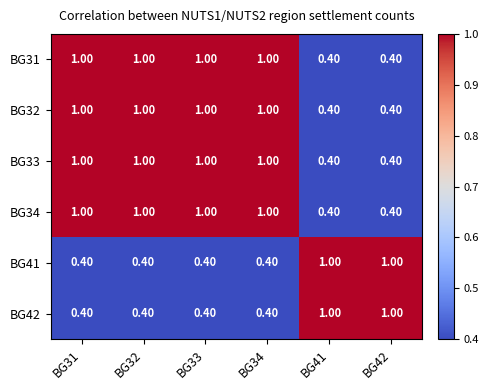

What is the sum of all BG34 values?

4.8